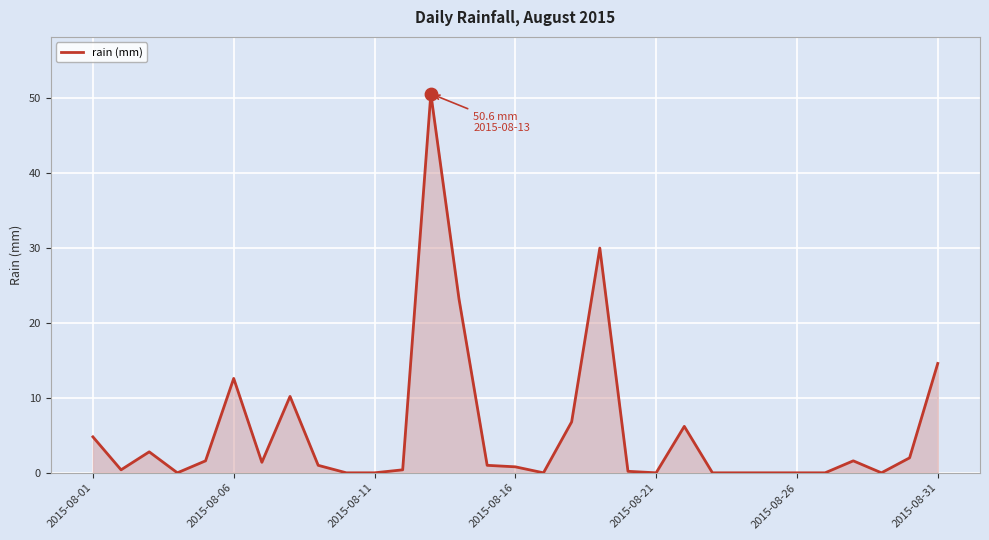

What is the maximum value shown in the chart?

50.6